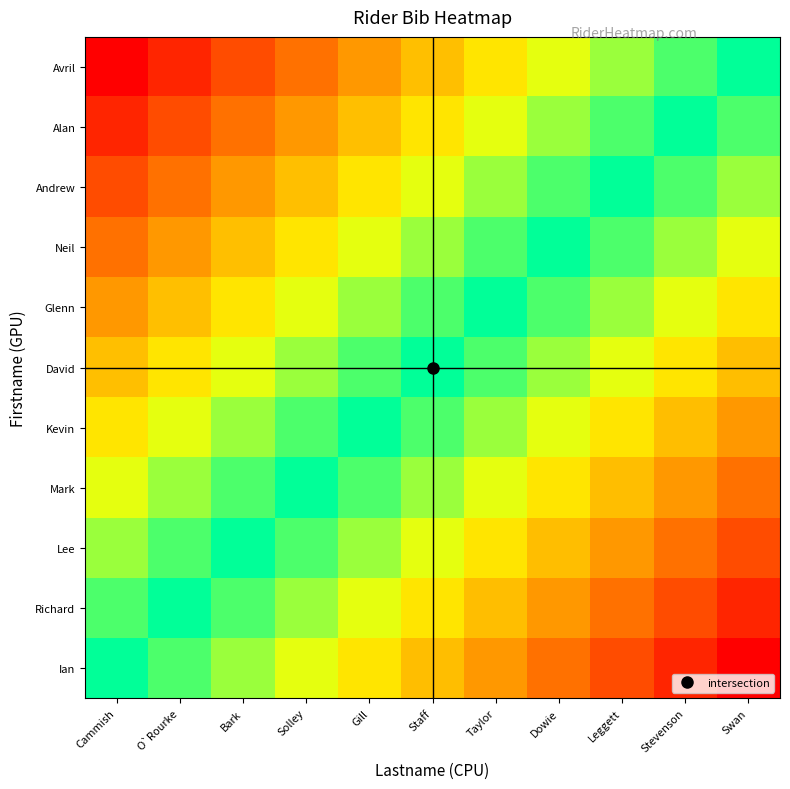

Reading left to right, transcribe all the data shown in this chart.

Ian: Cammish=0.0	O`Rourke=0.1	Bark=0.2	Solley=0.3	Gill=0.4	Staff=0.5	Taylor=0.6	Dowie=0.7	Leggett=0.8	Stevenson=0.9	Swan=1.0
Richard: Cammish=-0.1	O`Rourke=0.0	Bark=0.1	Solley=0.2	Gill=0.3	Staff=0.4	Taylor=0.5	Dowie=0.6	Leggett=0.7	Stevenson=0.8	Swan=0.9
Lee: Cammish=-0.2	O`Rourke=-0.1	Bark=0.0	Solley=0.1	Gill=0.2	Staff=0.3	Taylor=0.4	Dowie=0.5	Leggett=0.6	Stevenson=0.7	Swan=0.8
Mark: Cammish=-0.3	O`Rourke=-0.2	Bark=-0.1	Solley=0.0	Gill=0.1	Staff=0.2	Taylor=0.3	Dowie=0.4	Leggett=0.5	Stevenson=0.6	Swan=0.7
Kevin: Cammish=-0.4	O`Rourke=-0.3	Bark=-0.2	Solley=-0.1	Gill=0.0	Staff=0.1	Taylor=0.2	Dowie=0.3	Leggett=0.4	Stevenson=0.5	Swan=0.6
David: Cammish=-0.5	O`Rourke=-0.4	Bark=-0.3	Solley=-0.2	Gill=-0.1	Staff=0.0	Taylor=0.1	Dowie=0.2	Leggett=0.3	Stevenson=0.4	Swan=0.5
Glenn: Cammish=-0.6	O`Rourke=-0.5	Bark=-0.4	Solley=-0.3	Gill=-0.2	Staff=-0.1	Taylor=0.0	Dowie=0.1	Leggett=0.2	Stevenson=0.3	Swan=0.4
Neil: Cammish=-0.7	O`Rourke=-0.6	Bark=-0.5	Solley=-0.4	Gill=-0.3	Staff=-0.2	Taylor=-0.1	Dowie=0.0	Leggett=0.1	Stevenson=0.2	Swan=0.3
Andrew: Cammish=-0.8	O`Rourke=-0.7	Bark=-0.6	Solley=-0.5	Gill=-0.4	Staff=-0.3	Taylor=-0.2	Dowie=-0.1	Leggett=0.0	Stevenson=0.1	Swan=0.2
Alan: Cammish=-0.9	O`Rourke=-0.8	Bark=-0.7	Solley=-0.6	Gill=-0.5	Staff=-0.4	Taylor=-0.3	Dowie=-0.2	Leggett=-0.1	Stevenson=0.0	Swan=0.1
Avril: Cammish=-1.0	O`Rourke=-0.9	Bark=-0.8	Solley=-0.7	Gill=-0.6	Staff=-0.5	Taylor=-0.4	Dowie=-0.3	Leggett=-0.2	Stevenson=-0.1	Swan=0.0